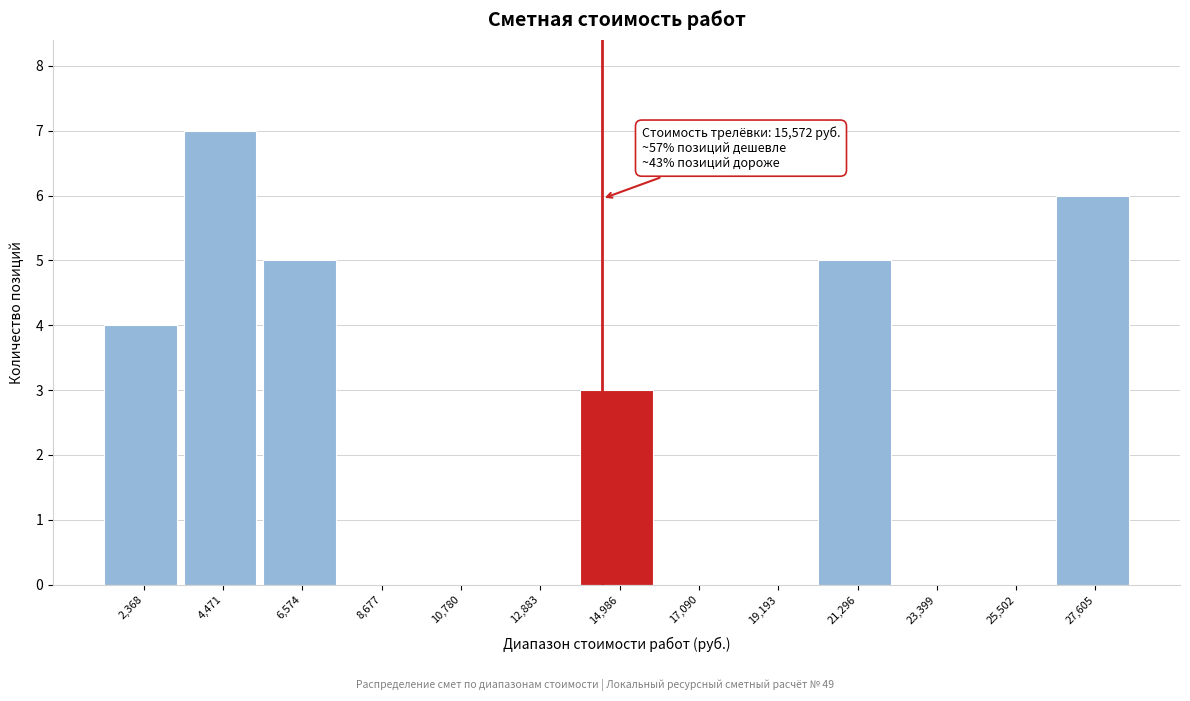

Reading left to right, list all the values displayed in this chart.

2,368=4	4,471=7	6,574=5	8,677=0	10,780=0	12,883=0	14,986=3	17,090=0	19,193=0	21,296=5	23,399=0	25,502=0	27,605=6